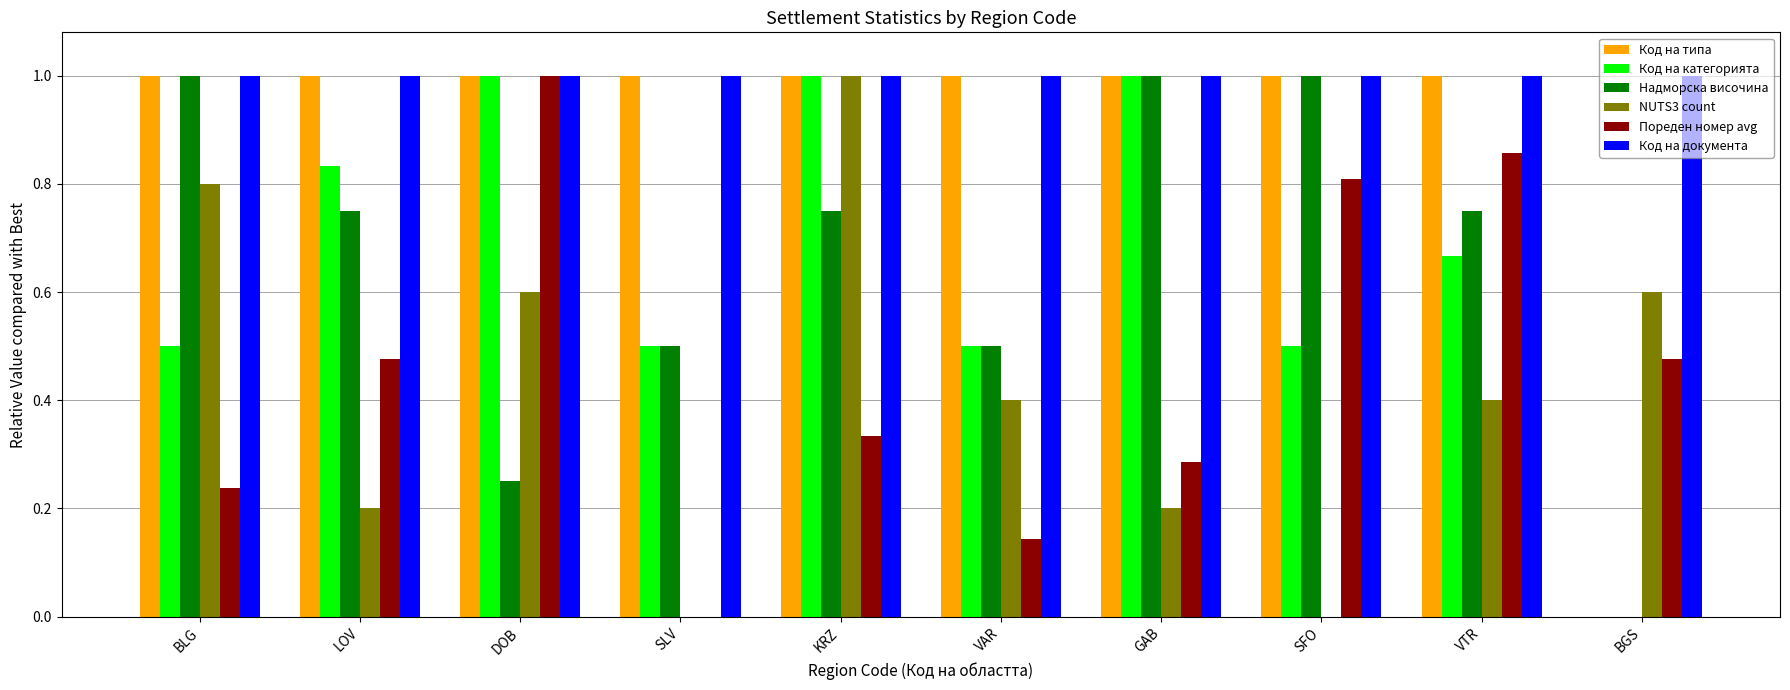

The value of NUTS3 count at SLV is 0.0. True or false?

True